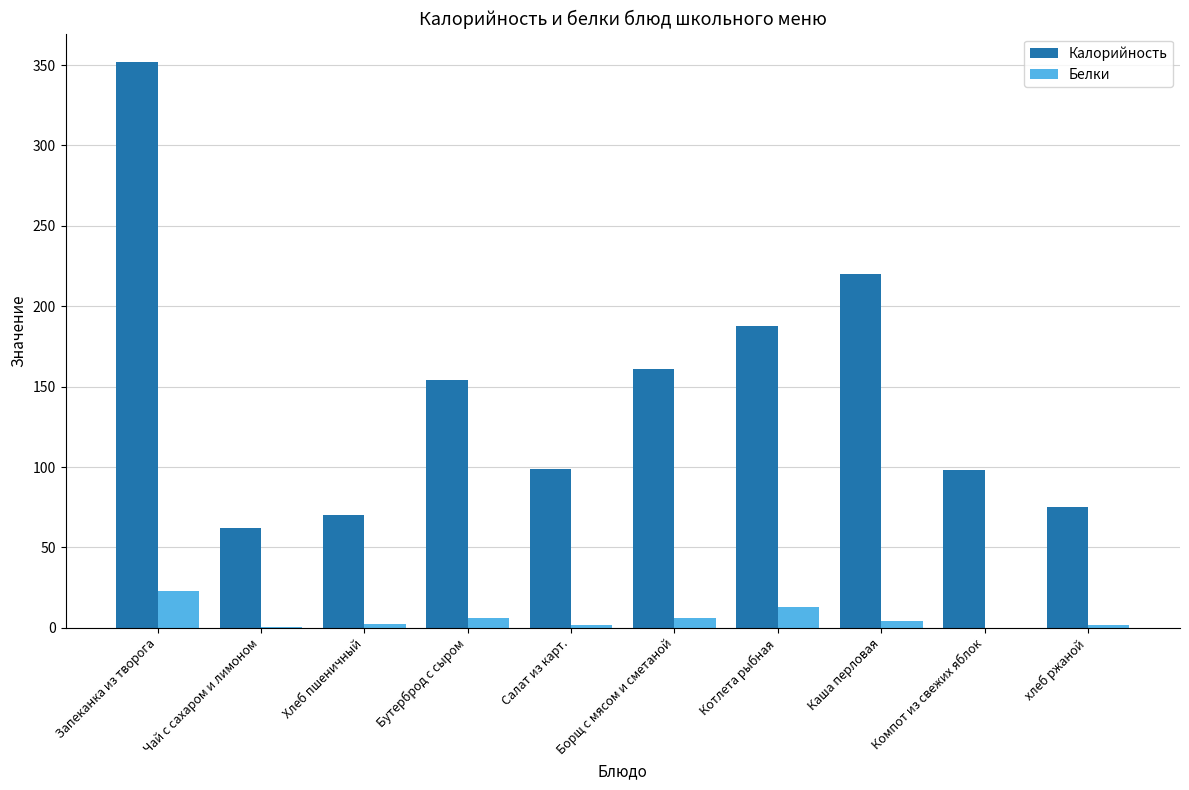

Is the value of Белки at Хлеб пшеничный greater than the value of Калорийность at Запеканка из творога?

No